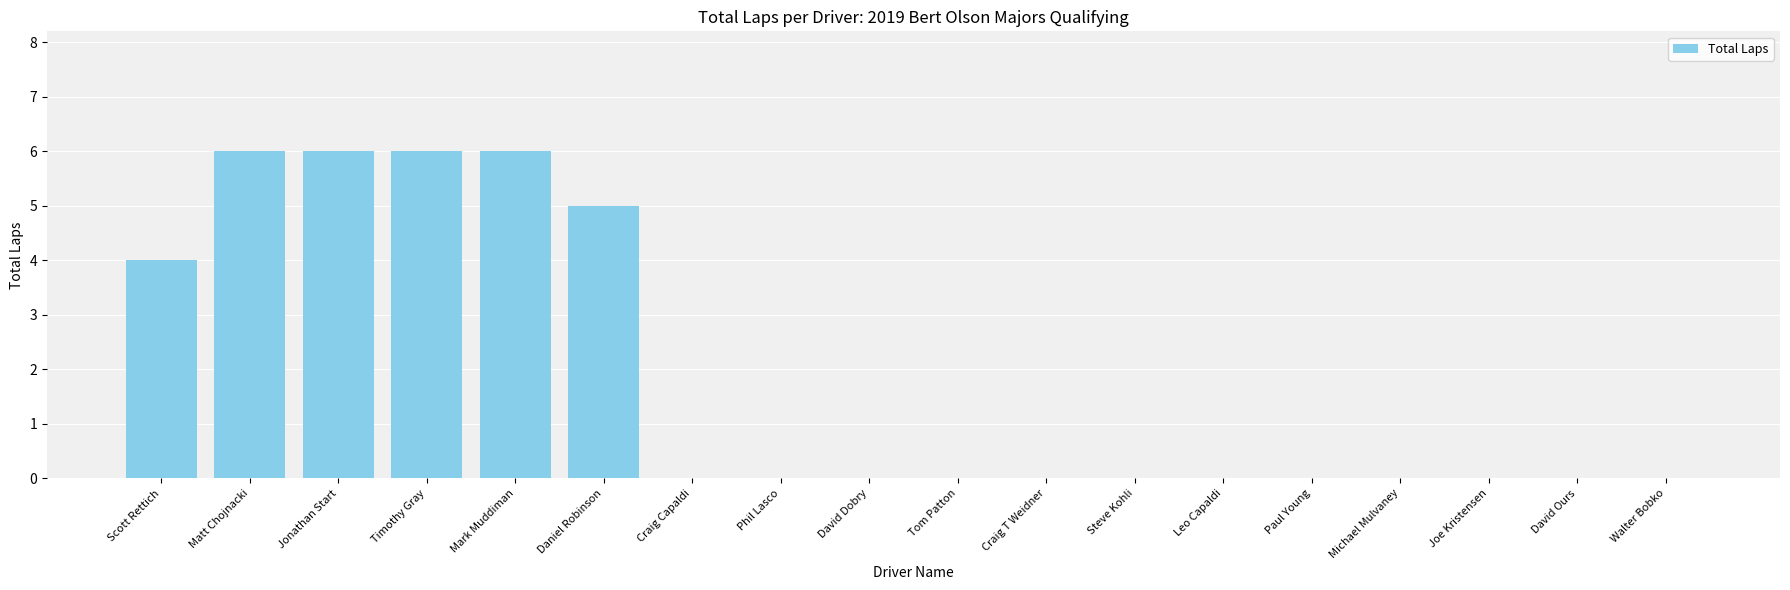

Approximately how many times larger is the value at Scott Rettich compared to Daniel Robinson?

0.8